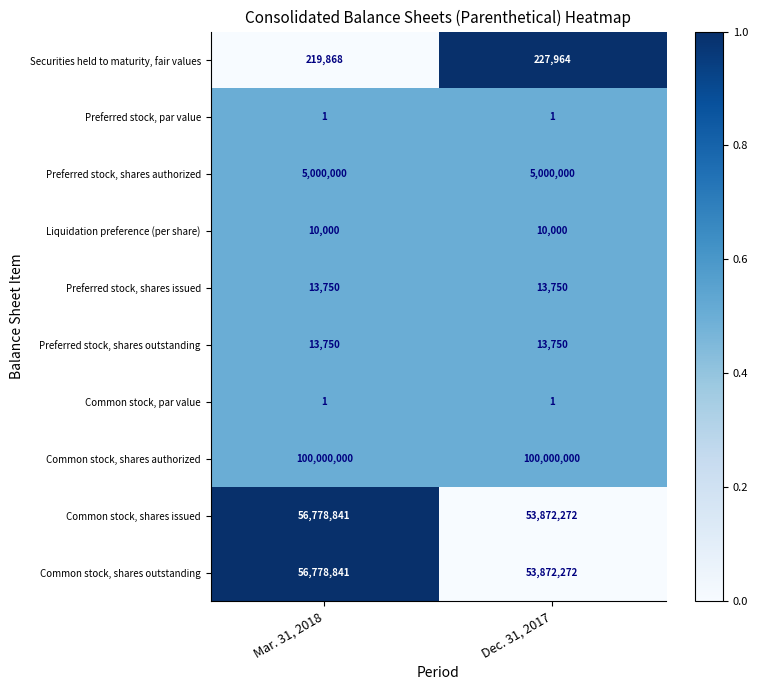

Reading left to right, transcribe all the data shown in this chart.

Securities held to maturity, fair values: 219868	227964
Preferred stock, par value: 1	1
Preferred stock, shares authorized: 5000000	5000000
Liquidation preference (per share): 10000	10000
Preferred stock, shares issued: 13750	13750
Preferred stock, shares outstanding: 13750	13750
Common stock, par value: 1	1
Common stock, shares authorized: 100000000	100000000
Common stock, shares issued: 56778841	53872272
Common stock, shares outstanding: 56778841	53872272